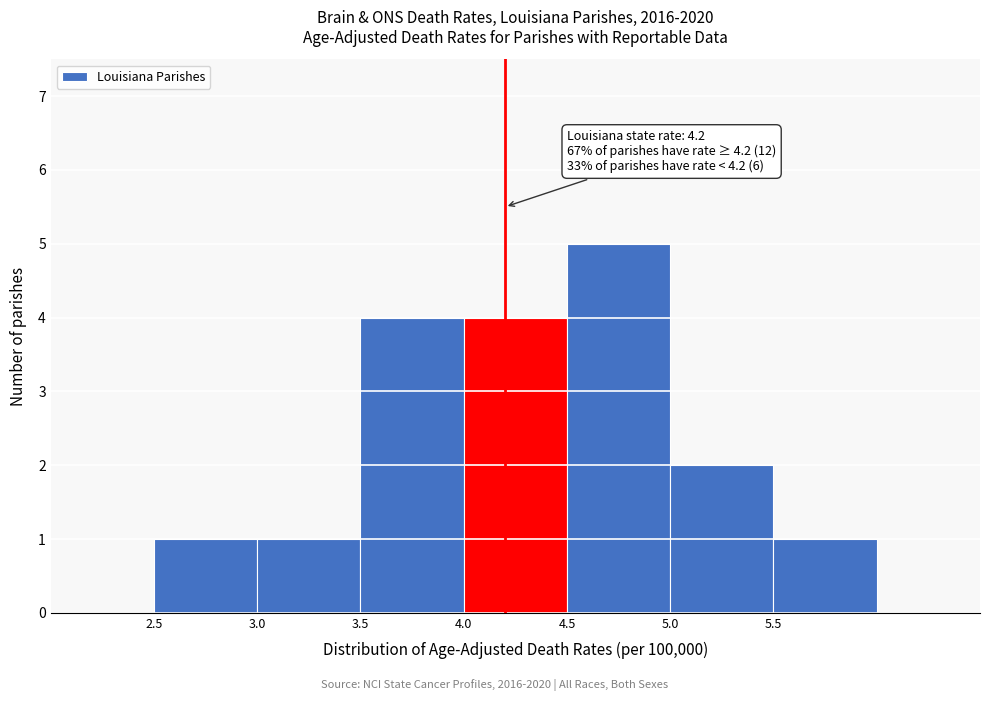

Over which range of the x-axis is the bar tallest?

4.5 to 5.0